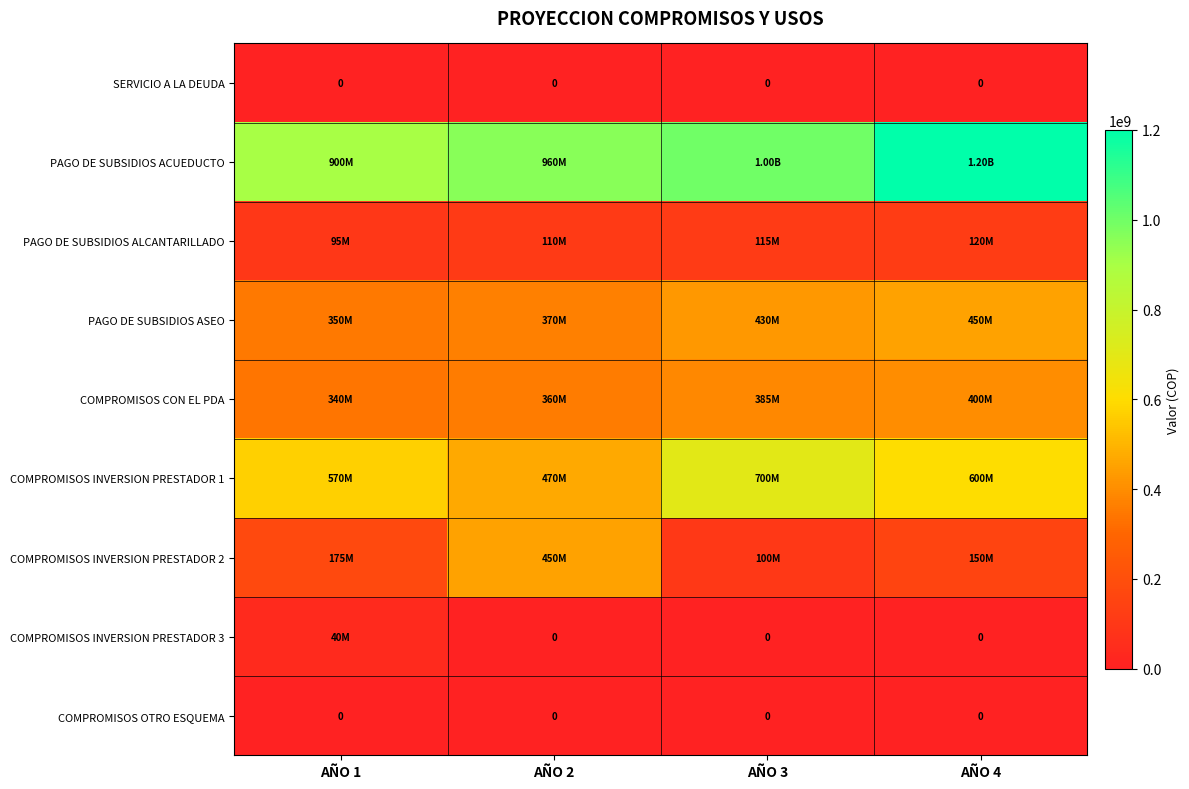

The value of COMPROMISOS INVERSION PRESTADOR 1 at AÑO 3 is 1137863989. True or false?

False